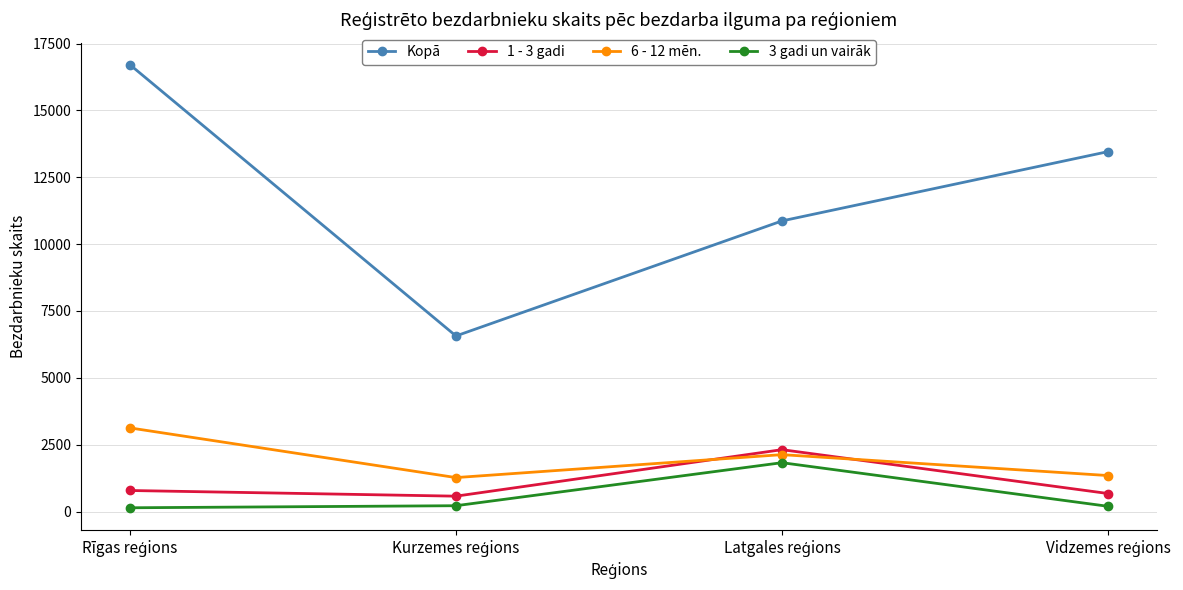

What is the difference between the second highest and minimum values in the 3 gadi un vairāk series?

77